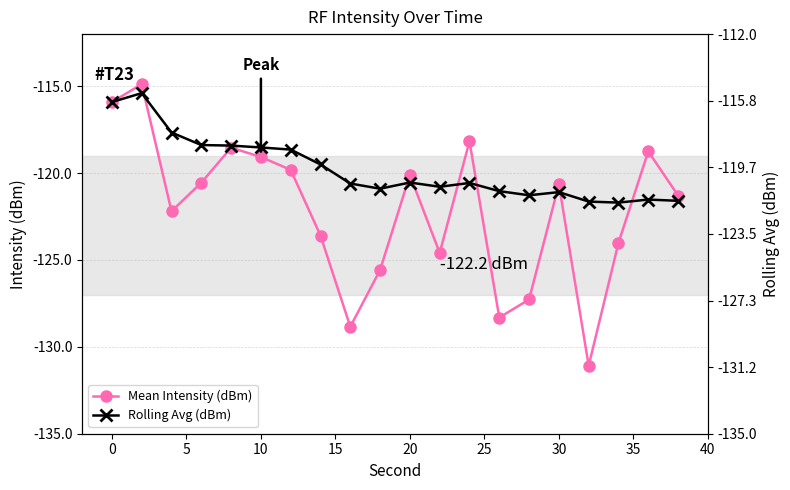

What is the sum of all Mean Intensity (dBm) values?

-2443.2